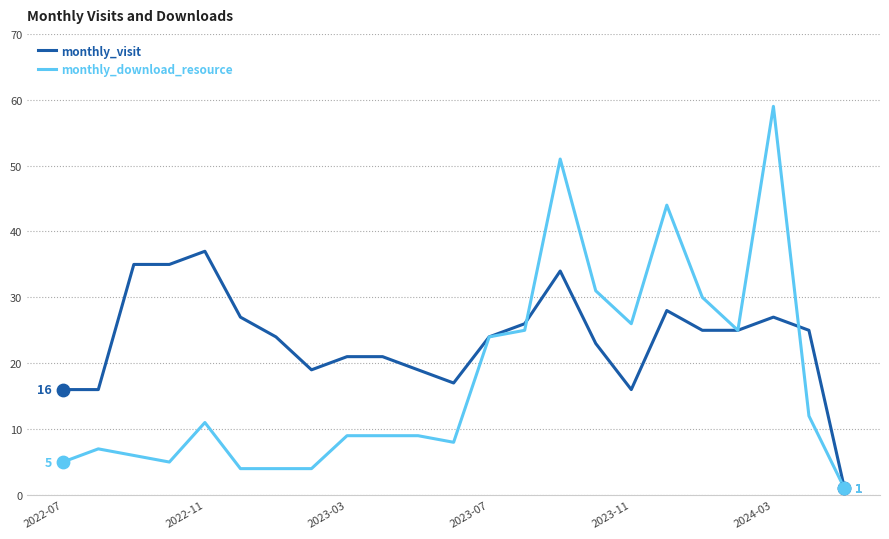

Which series has the largest range (max minus min)?

monthly_download_resource